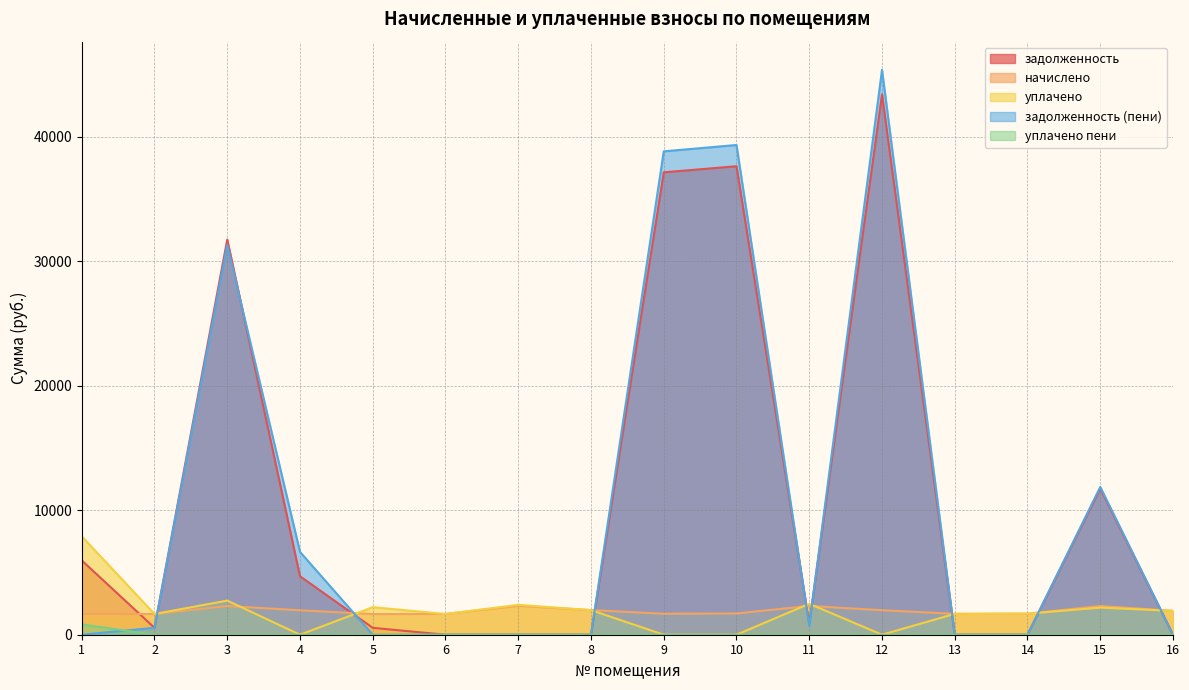

At which category does the chart reach its peak across all series?

12